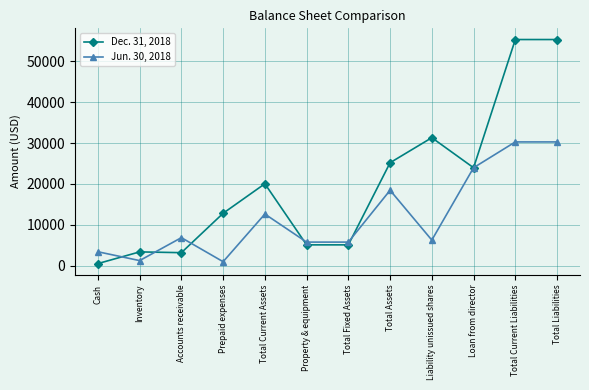

At how many categories does at least one series exceed 9025?

7